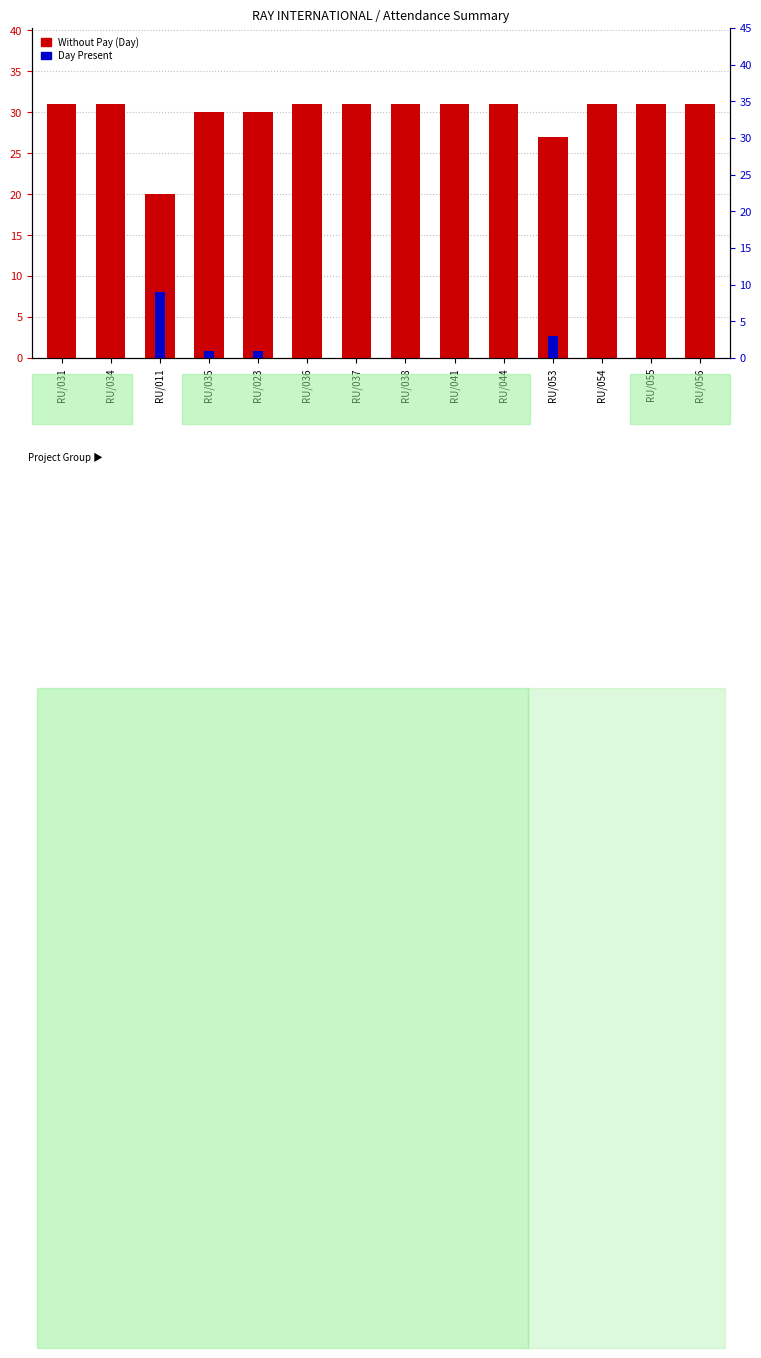

The Without Pay (Day) series shows 11 at RU/023. True or false?

False